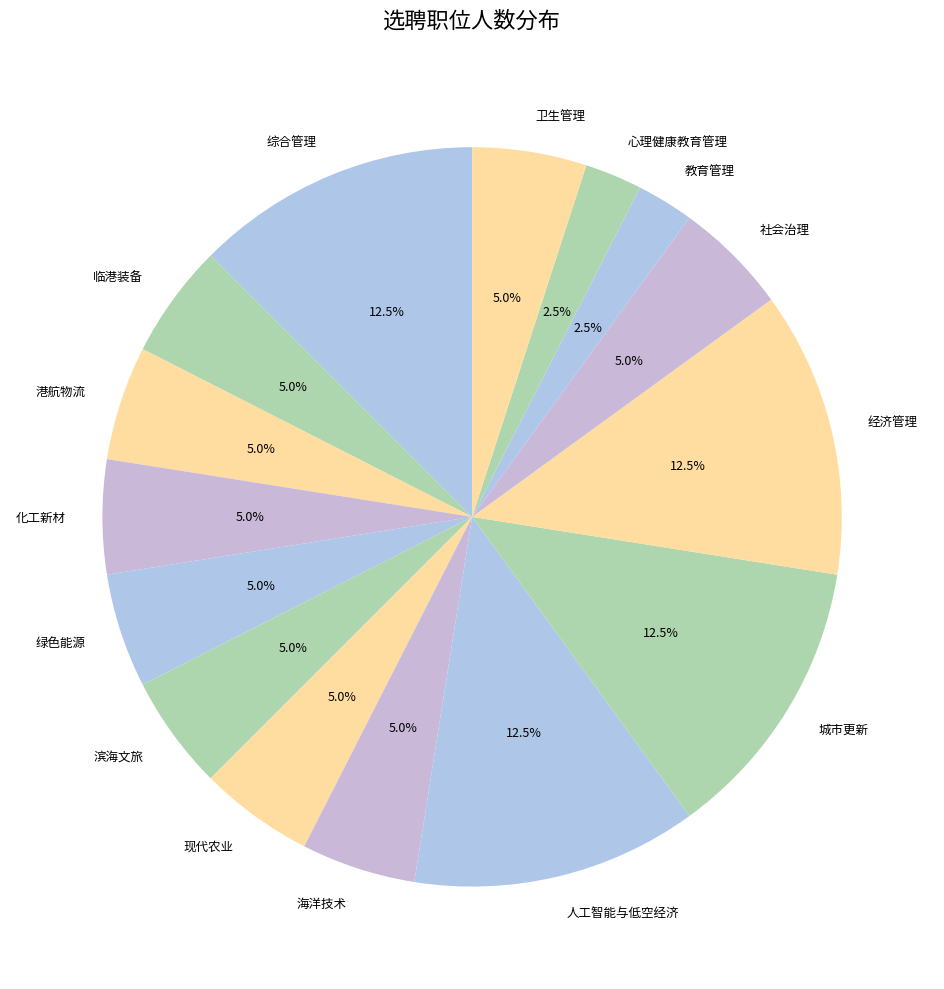

How many segments does this pie chart have?

15